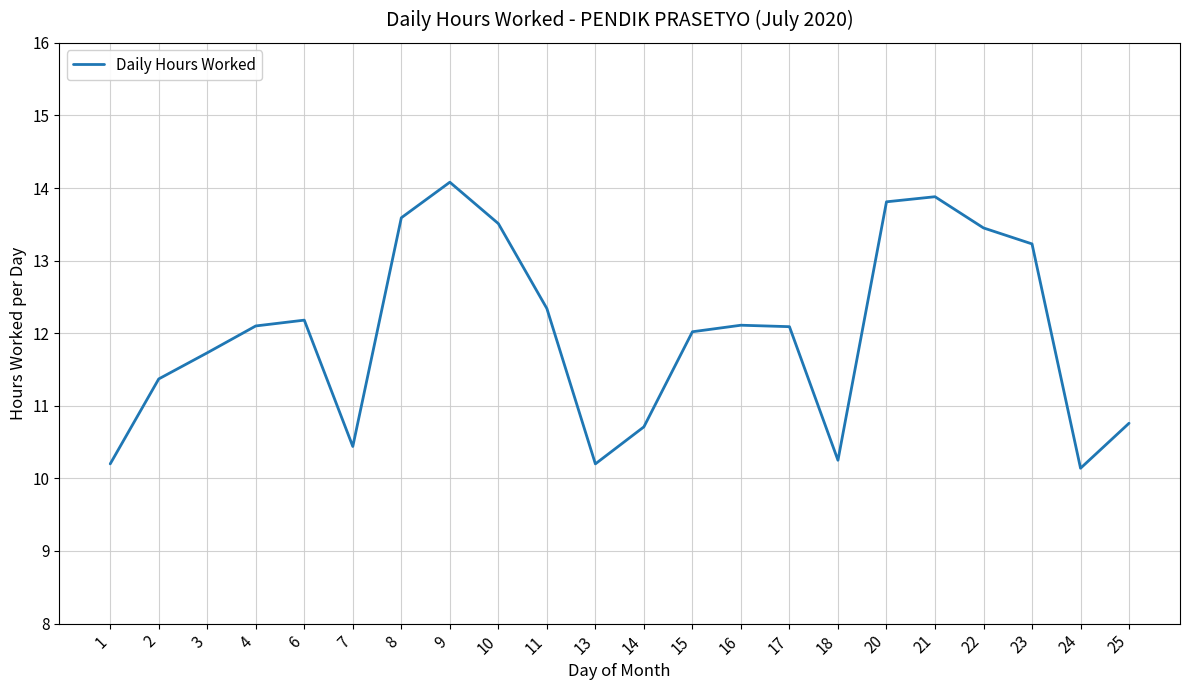

Is this an area chart (filled region under the line)?

No